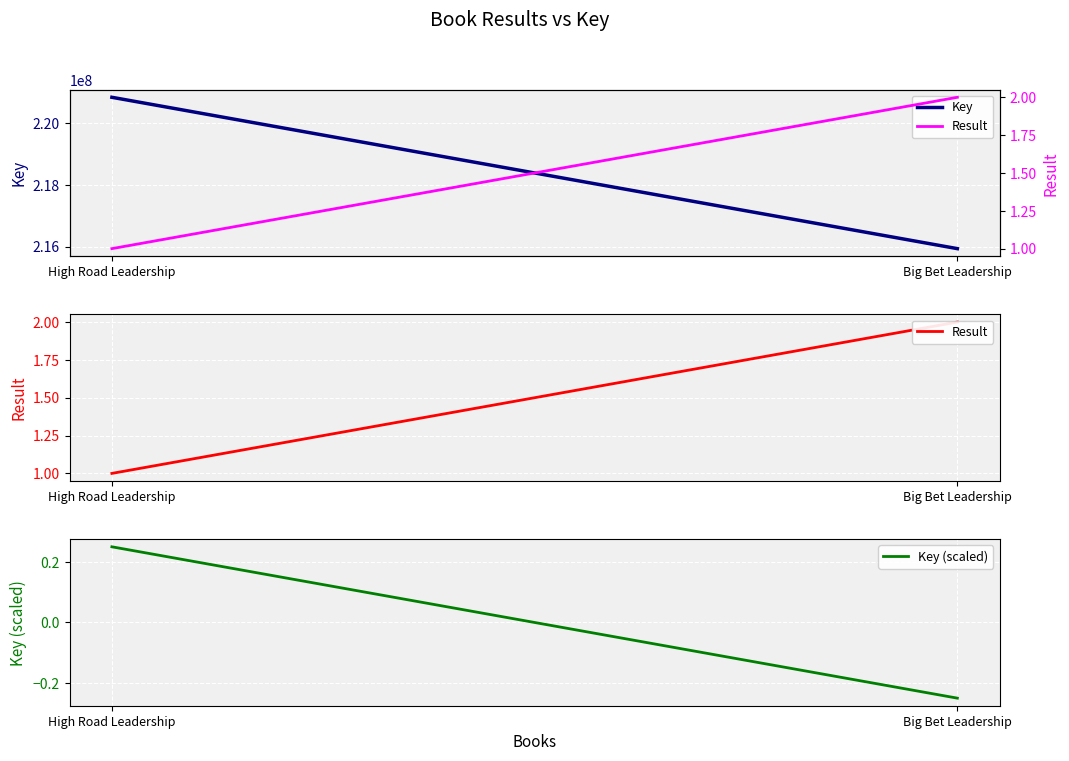

Which has a higher value, Big Bet Leadership or High Road Leadership?

High Road Leadership